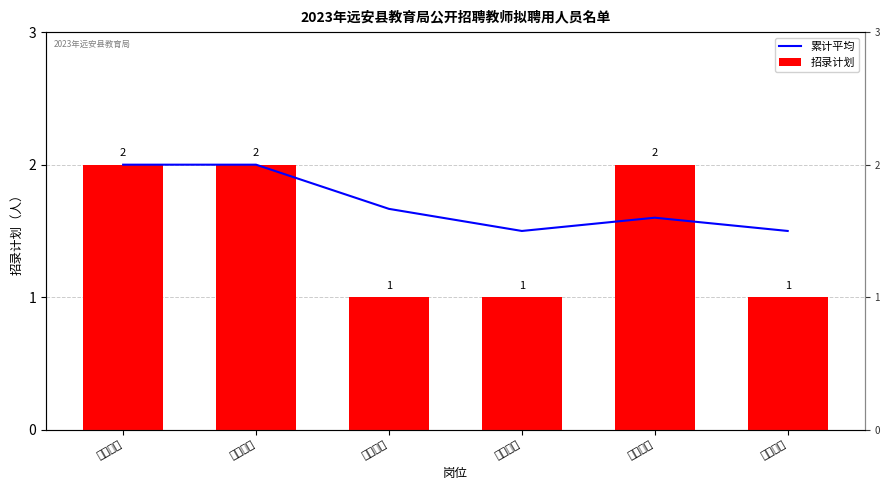

At which category is the sum across all series the highest?

小学语文